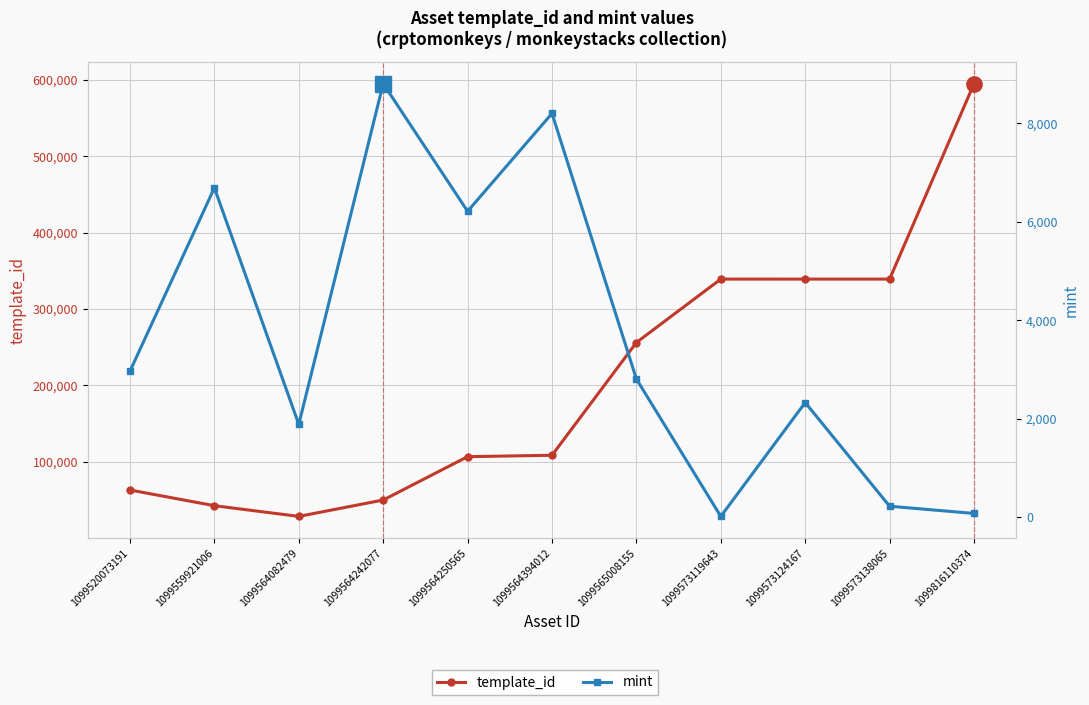

How many interior local valleys does the mint series have?

3